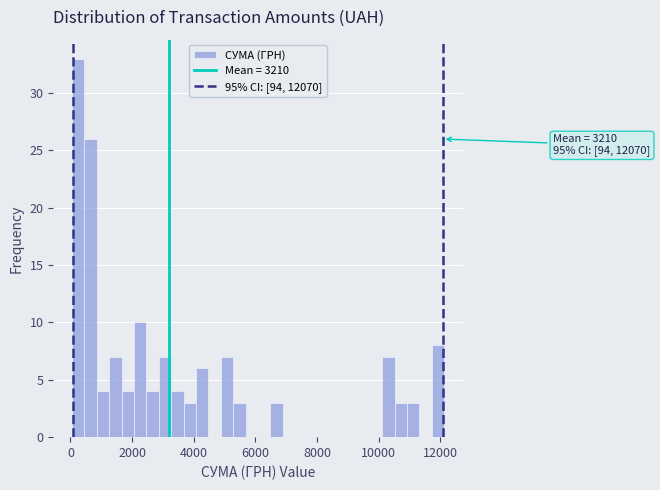

Read against the x-axis, roughly where is the centre of the tallest bar?

200